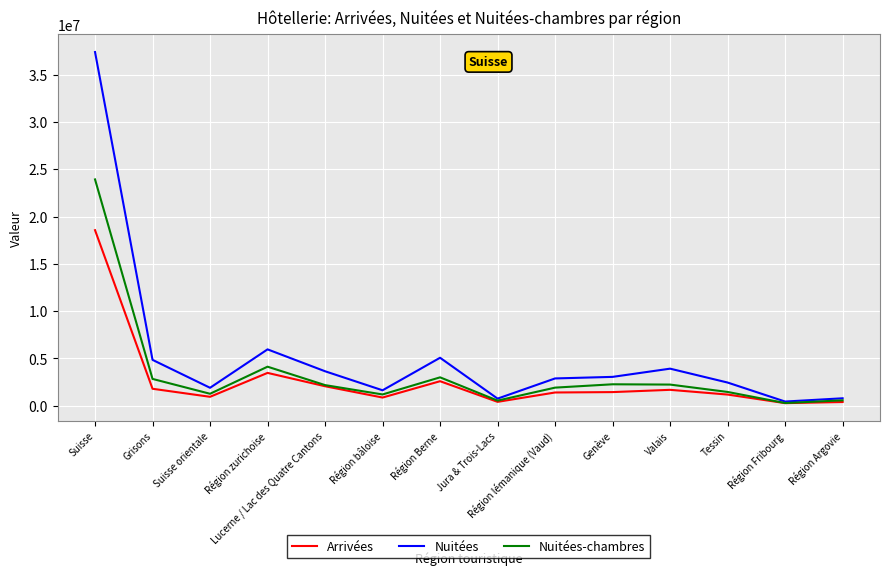

Does the chart display data point markers on the line(s)?

No